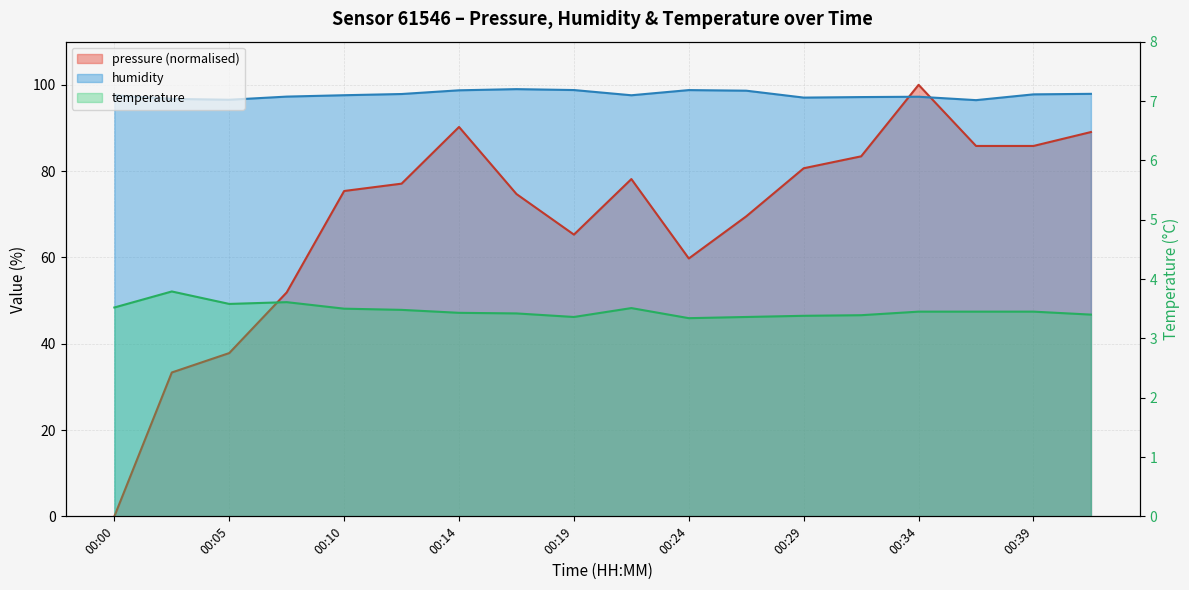

Reading right to left, extract all data points from this chart.

pressure: 00:41=89.1	00:39=85.8	00:36=85.8	00:34=100.0	00:32=83.4	00:29=80.7	00:27=69.5	00:24=59.8	00:22=78.2	00:19=65.3	00:17=74.7	00:14=90.2	00:12=77.1	00:10=75.4	00:07=51.9	00:05=37.8	00:02=33.3	00:00=0.0
humidity: 00:41=97.9	00:39=97.8	00:36=96.5	00:34=97.2	00:32=97.2	00:29=97.0	00:27=98.6	00:24=98.8	00:22=97.6	00:19=98.8	00:17=99.0	00:14=98.7	00:12=97.9	00:10=97.6	00:07=97.3	00:05=96.5	00:02=96.7	00:00=97.5
temperature: 00:41=3.4	00:39=3.5	00:36=3.5	00:34=3.5	00:32=3.4	00:29=3.4	00:27=3.4	00:24=3.3	00:22=3.5	00:19=3.4	00:17=3.4	00:14=3.4	00:12=3.5	00:10=3.5	00:07=3.6	00:05=3.6	00:02=3.8	00:00=3.5